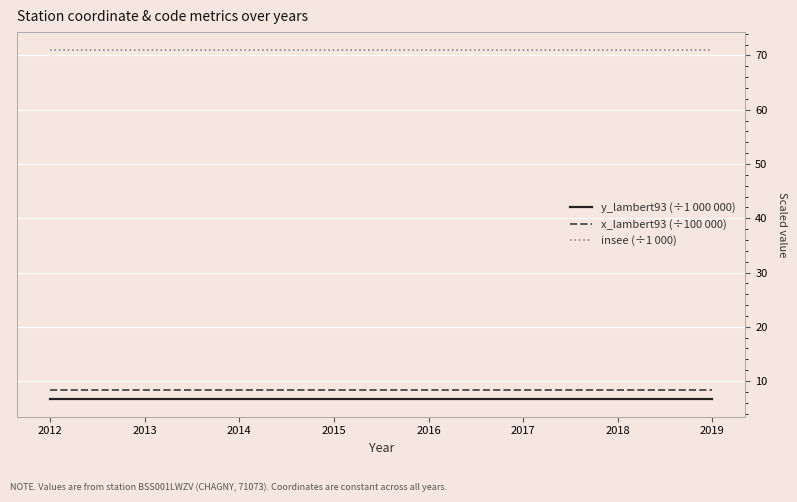

True or false: insee (÷1 000) and x_lambert93 (÷100 000) intersect in this chart.

False